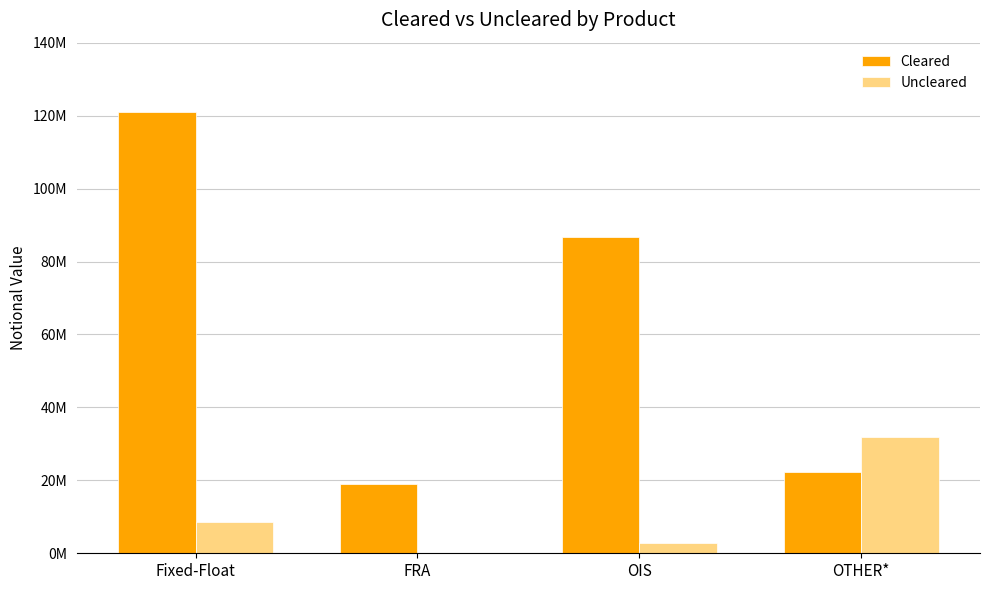

What are all the series names shown in the legend?

Cleared, Uncleared